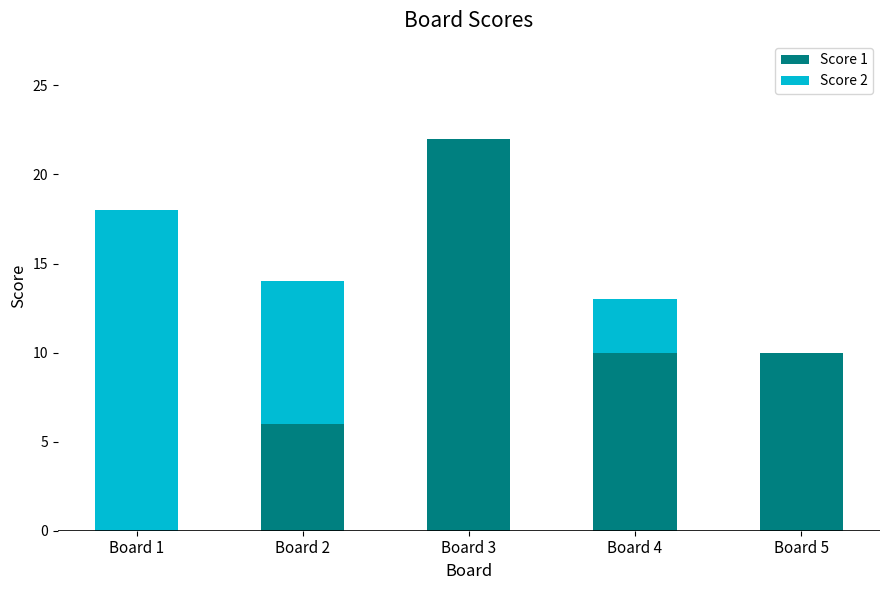

What are all the series names shown in the legend?

Score 1, Score 2